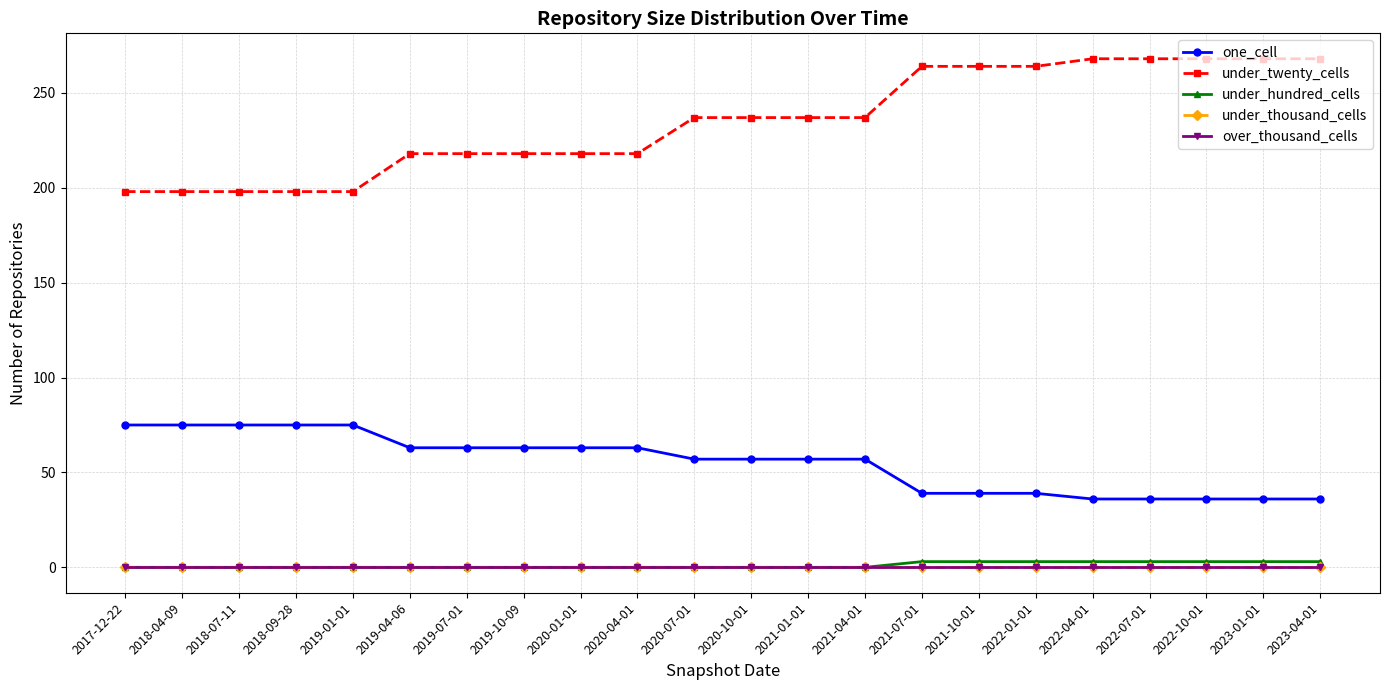

Does the chart have visible grid lines?

Yes